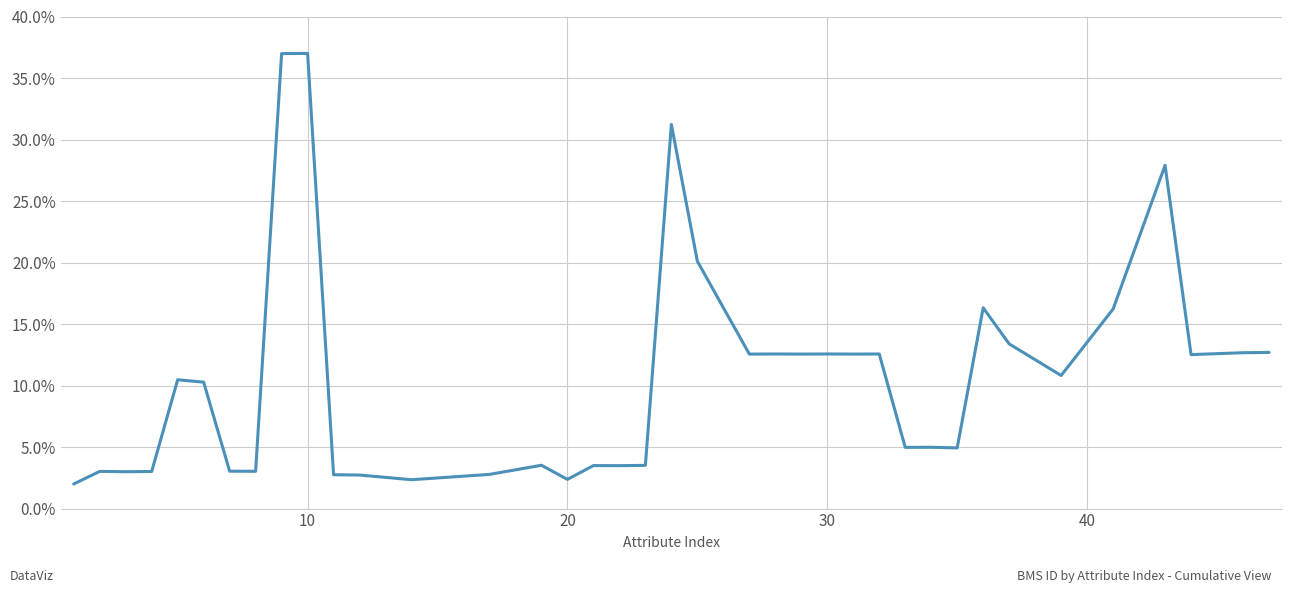

Does the chart display data point markers on the line(s)?

No